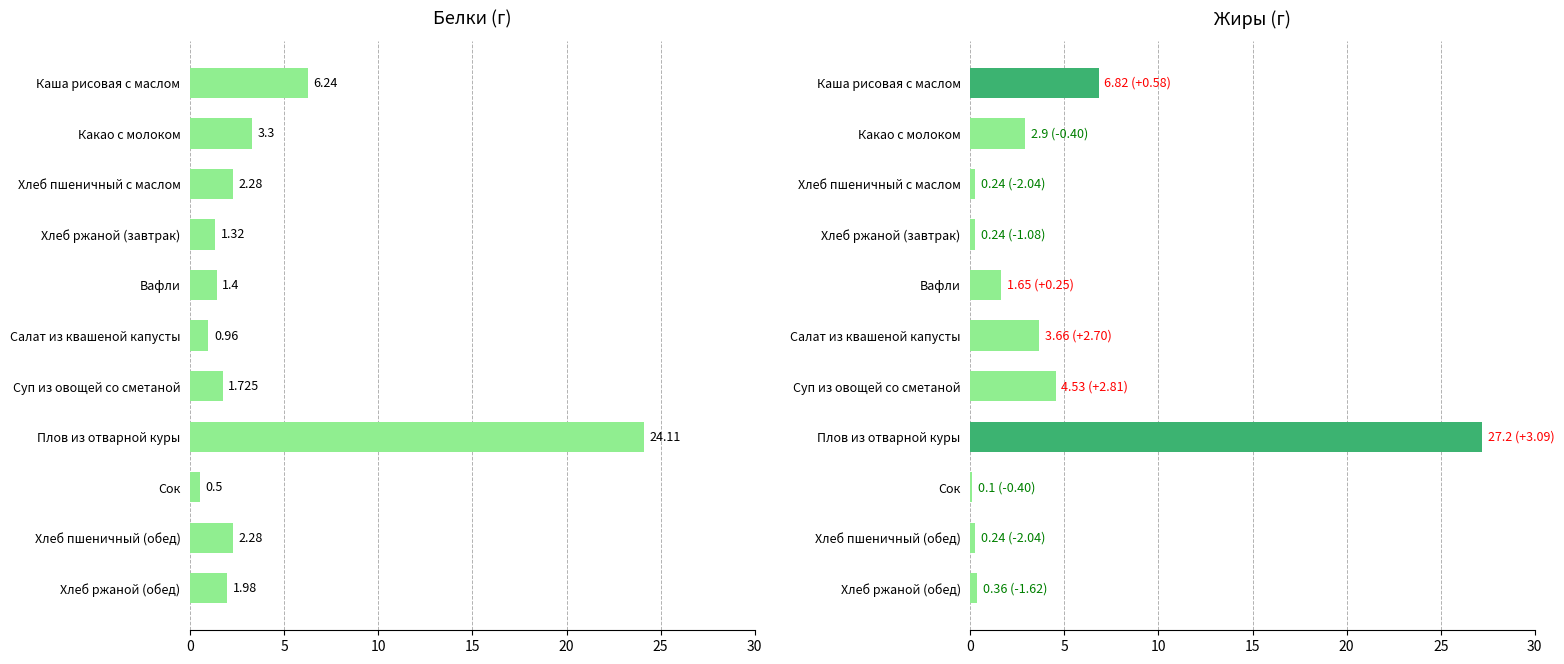

How many groups of bars are there?

11